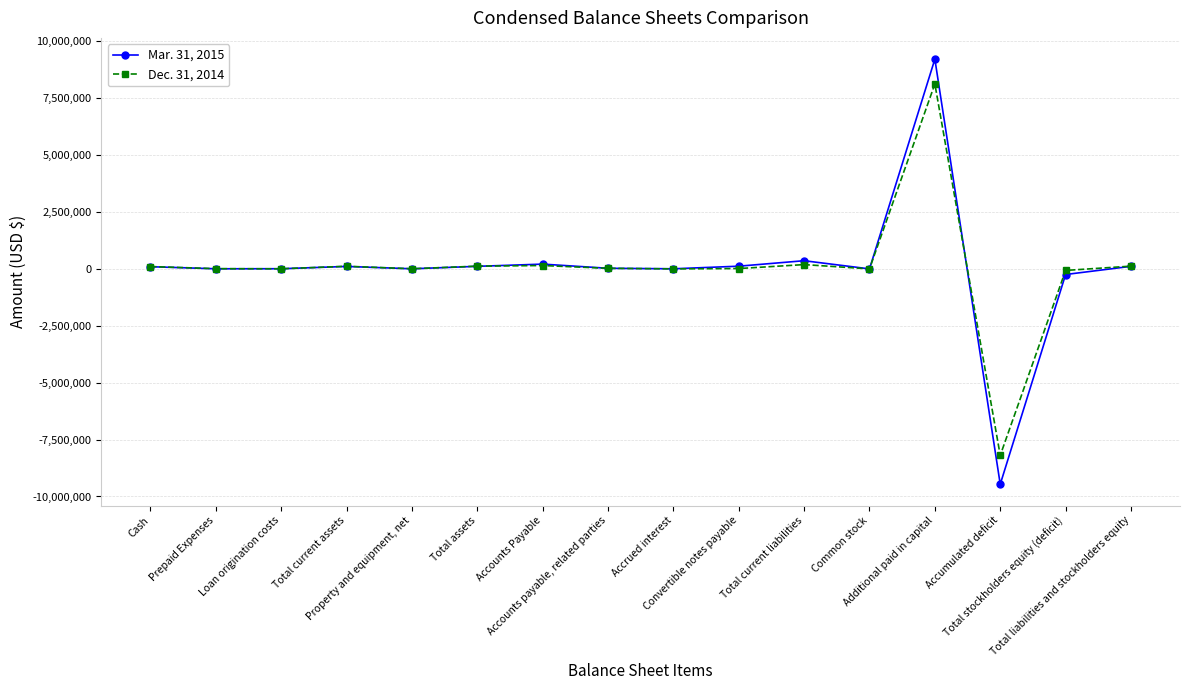

What is the label of the 5th point from the right?

Common stock